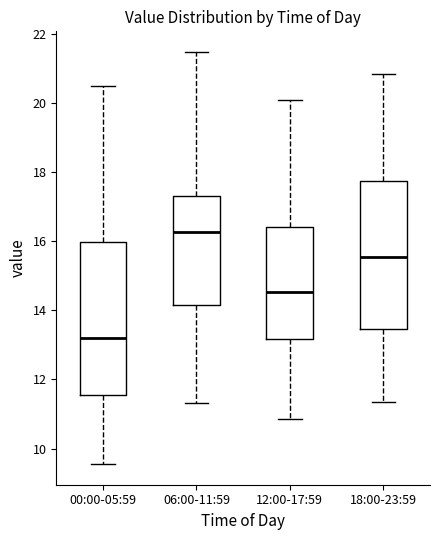

Which box's median line is the lowest?

00:00-05:59